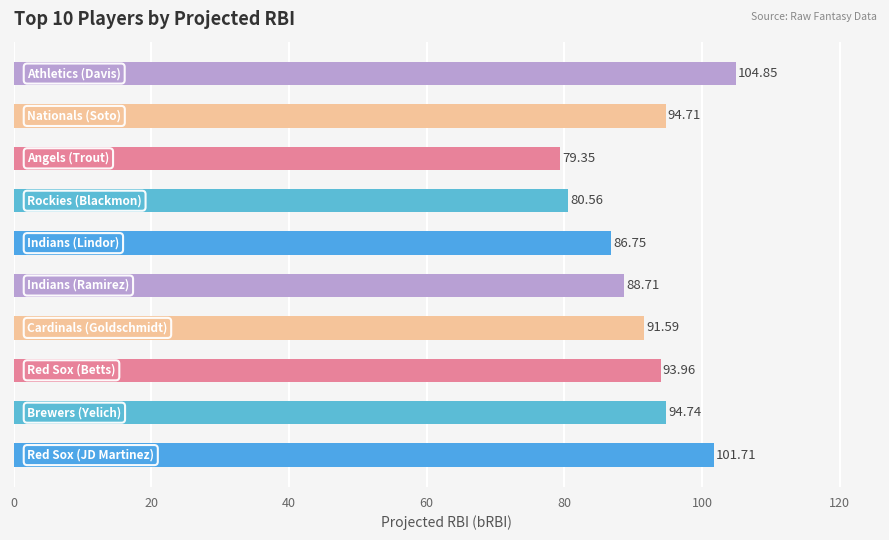

What is the difference between the maximum and second lowest values?

24.3